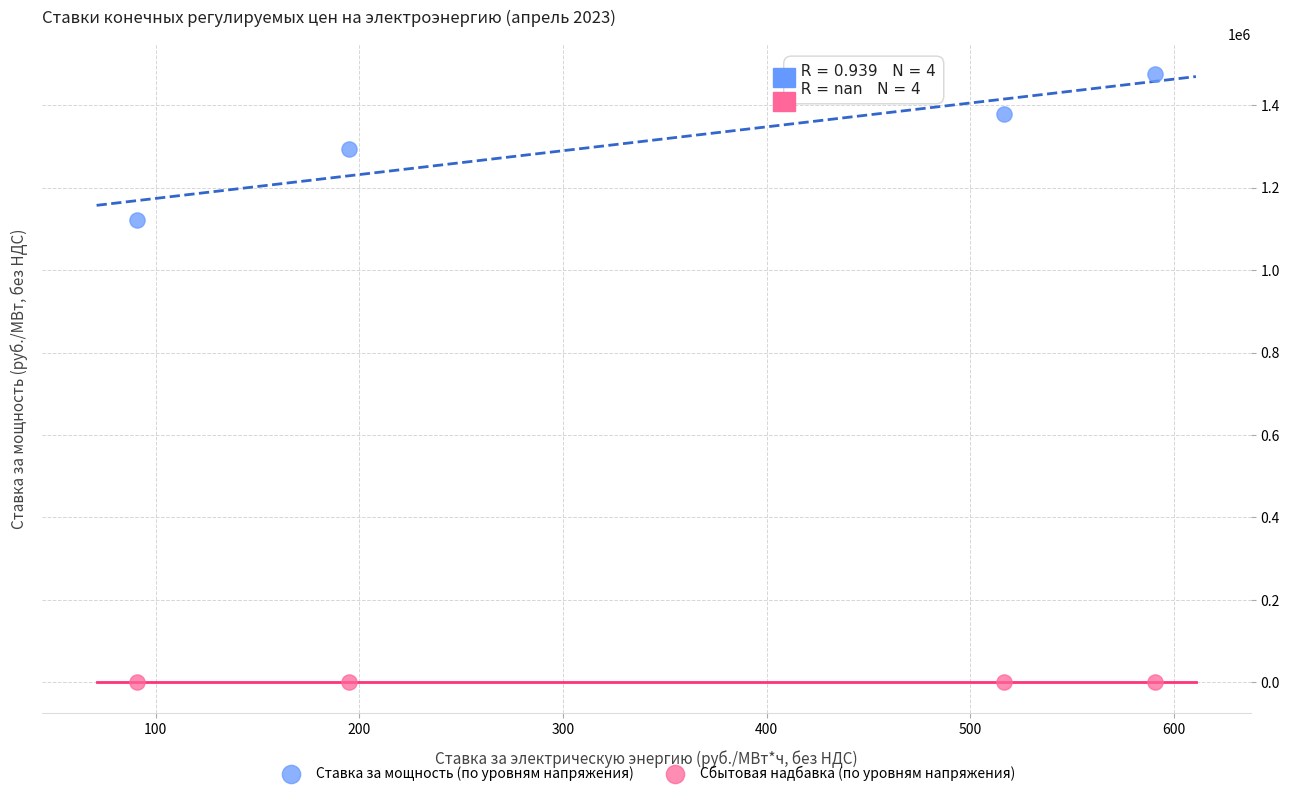

Which series reaches the minimum Y coordinate?

Сбытовая надбавка (по уровням напряжения)